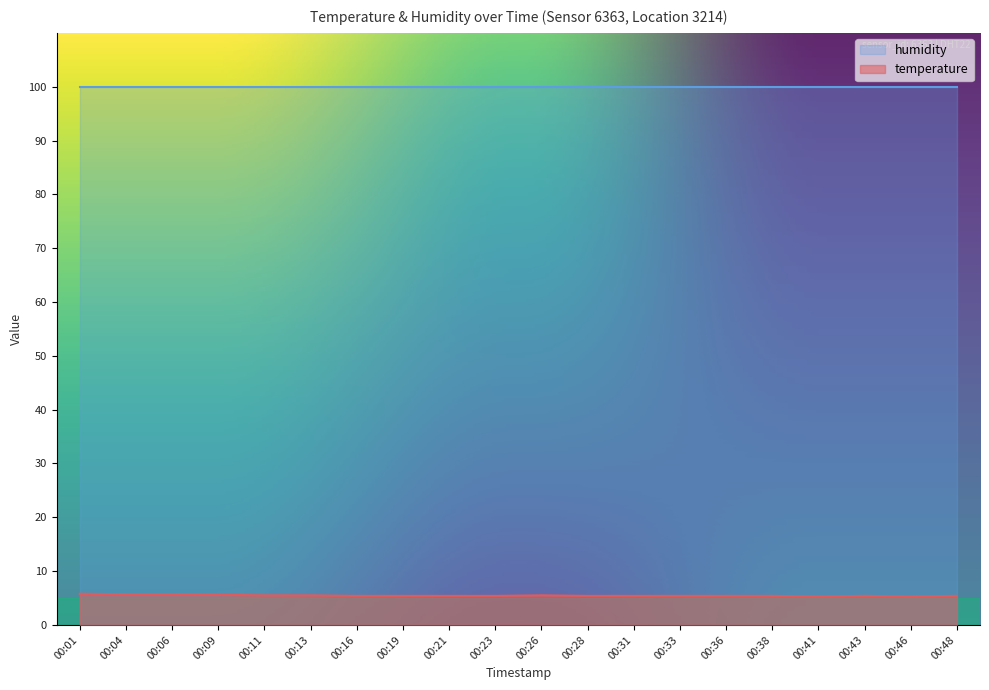

Between 00:01 and 00:09, which is larger?

00:01